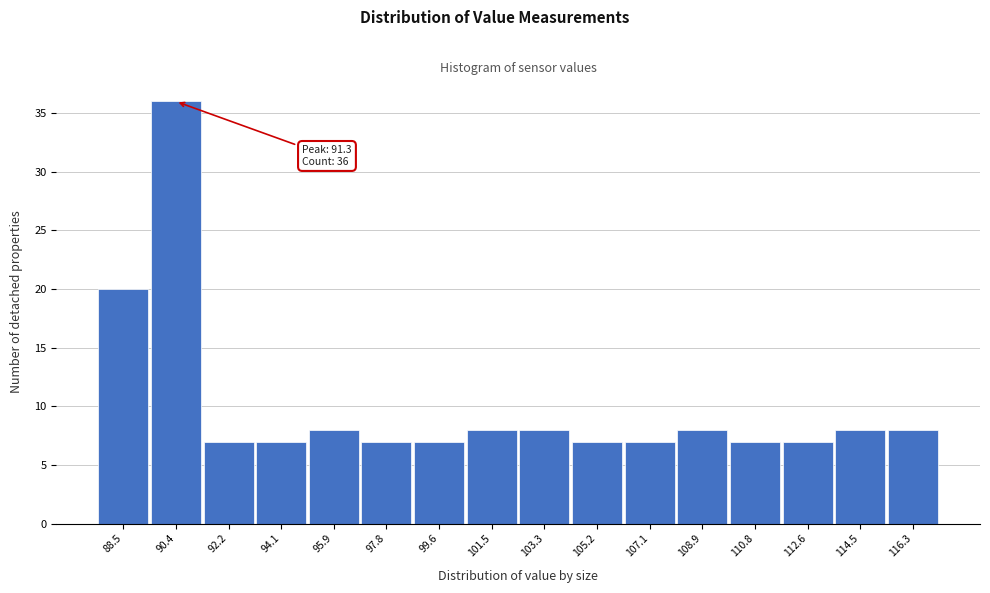

Reading right to left, extract all data points from this chart.

116.3=8	114.5=8	112.6=7	110.8=7	108.9=8	107.1=7	105.2=7	103.3=8	101.5=8	99.6=7	97.8=7	95.9=8	94.1=7	92.2=7	90.4=36	88.5=20